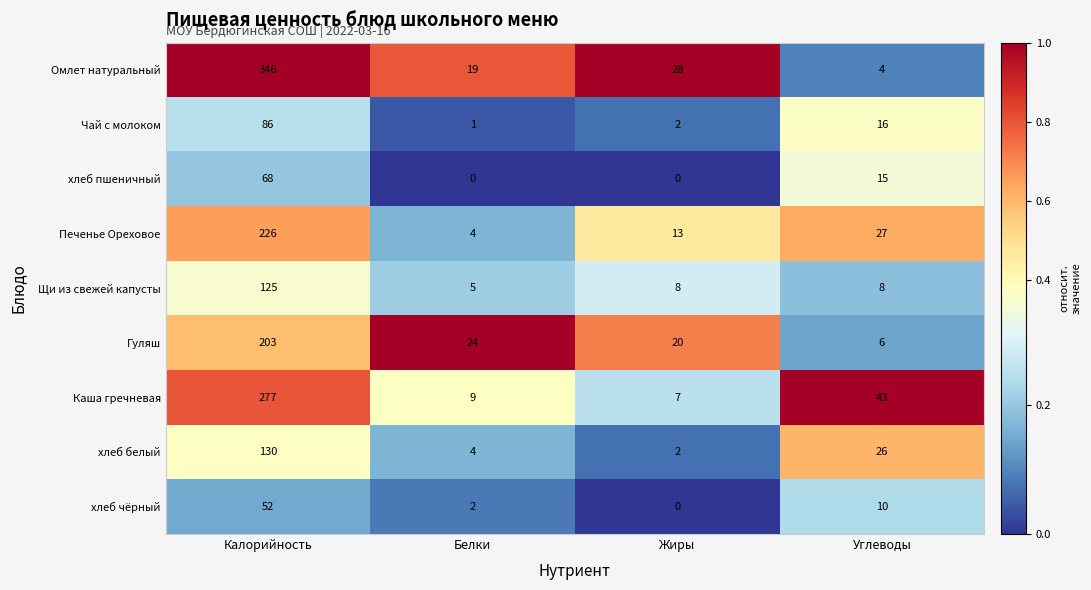

What is the difference between the maximum and minimum values in the Каша гречневая series?

270